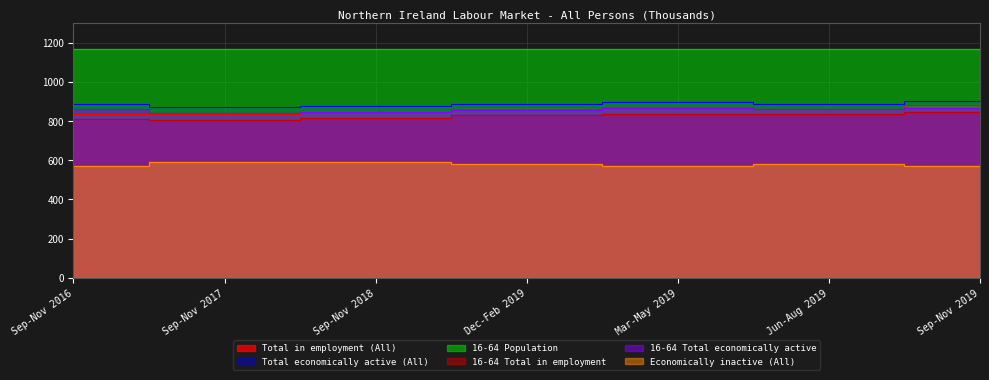

What is the total value across all series at Mar-May 2019?

5211